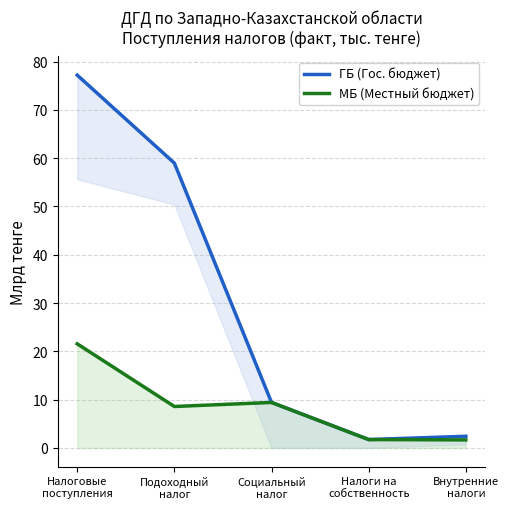

At Социальный
налог, list the series in order from smallest to largest.

ГБ (Гос. бюджет), МБ (Местный бюджет)